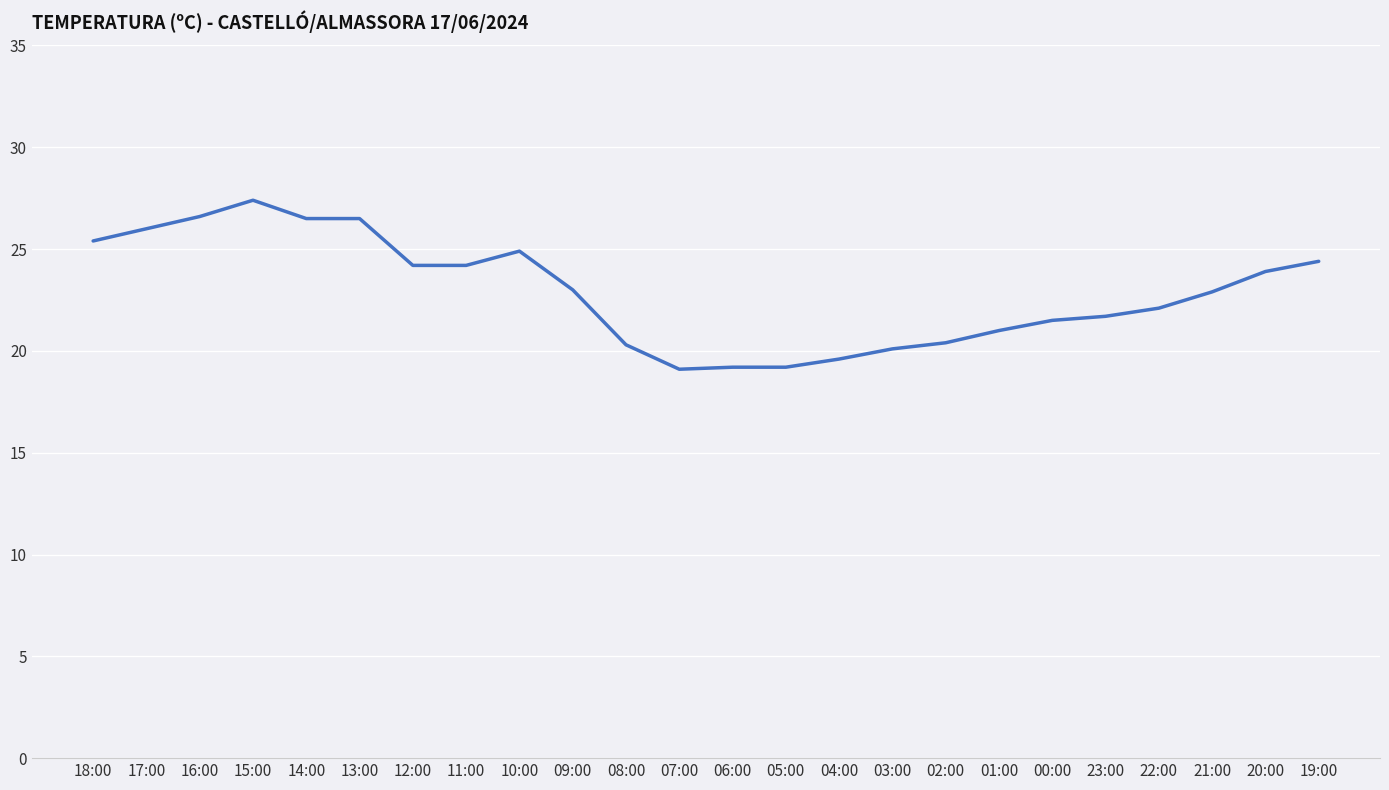

What is the minimum value shown in the chart?

19.1